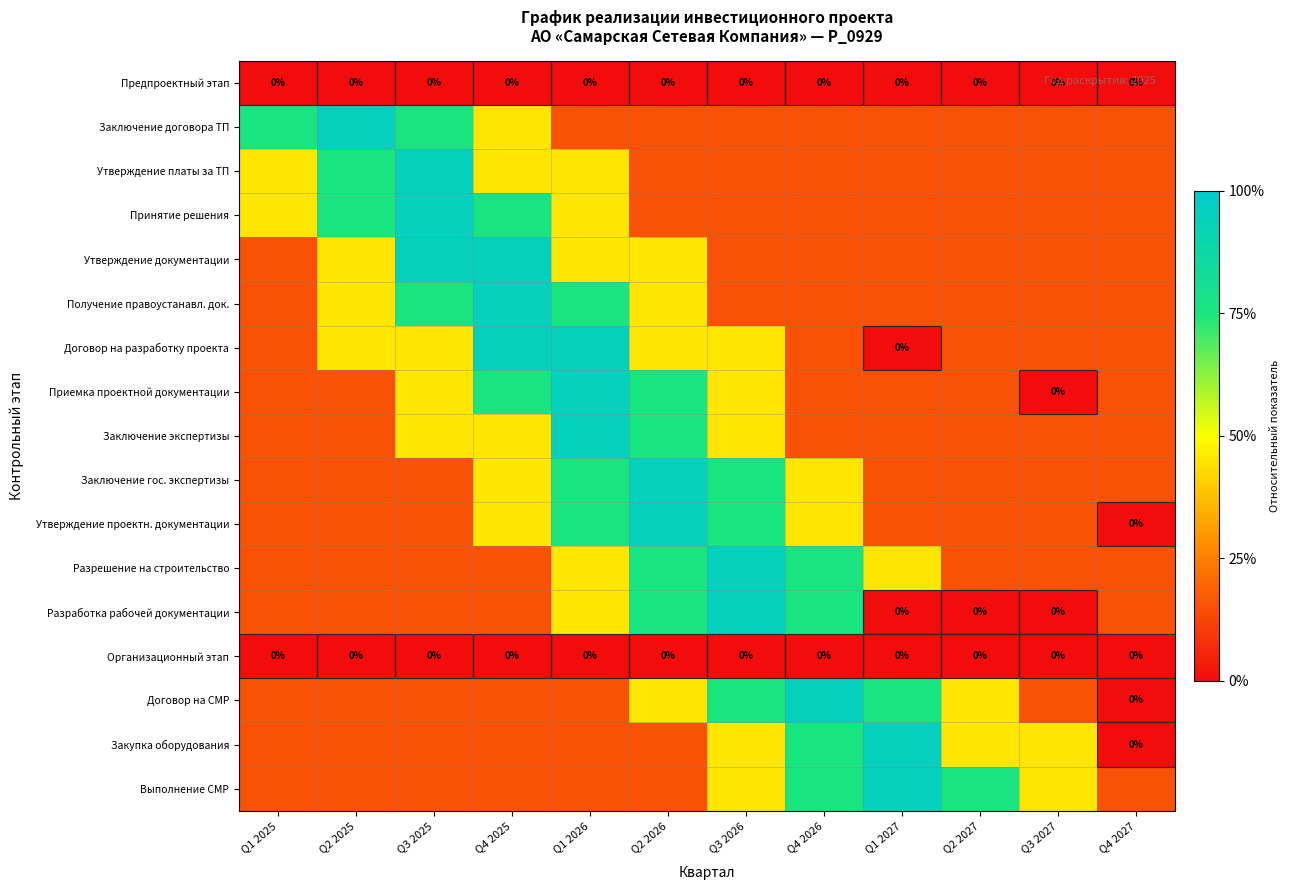

Which label corresponds to the smallest value in the chart?

Q1 2025